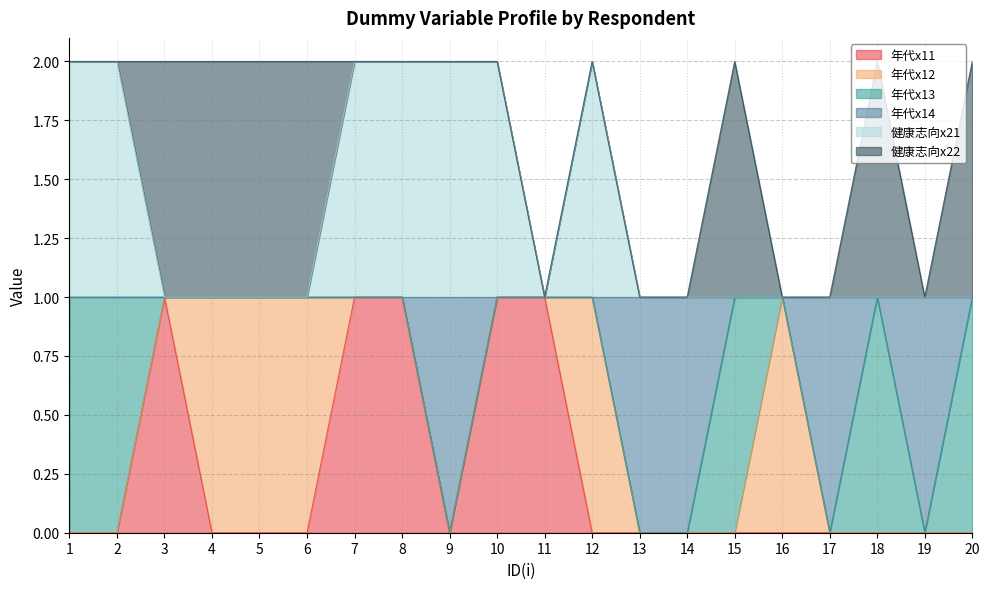

Between 6 and 16, which series saw the biggest shift?

年代x11